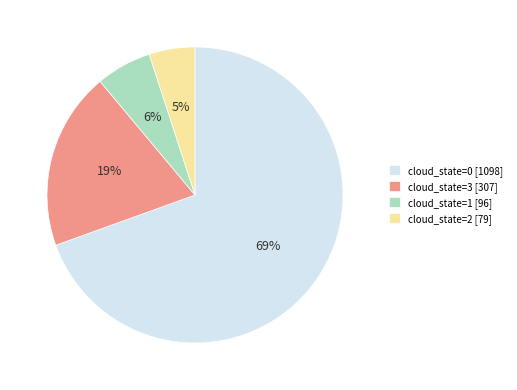

Does any single category account for the majority?

Yes